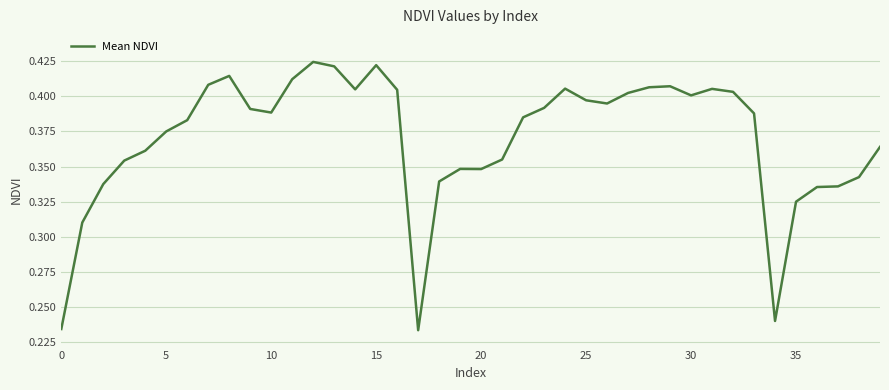

What is the average value?

0.4